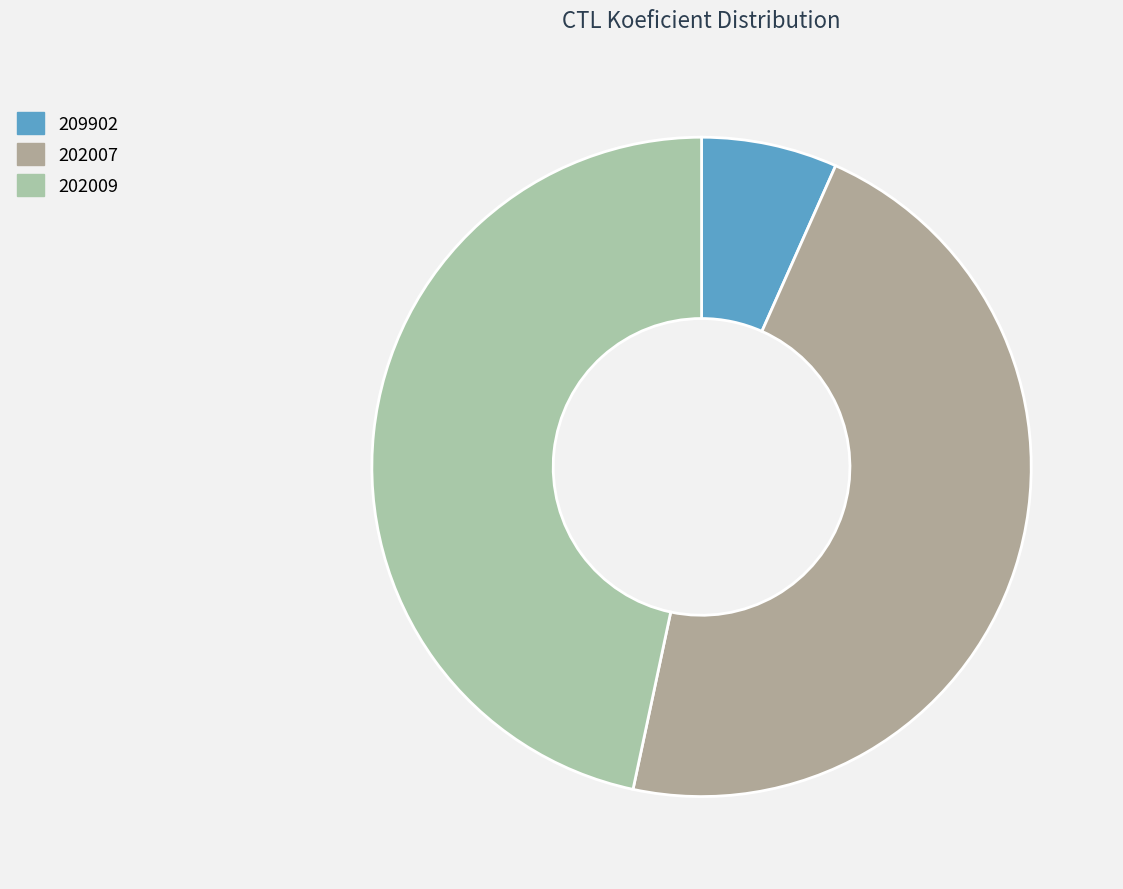

What portion of the pie excludes 209902?

93.3%